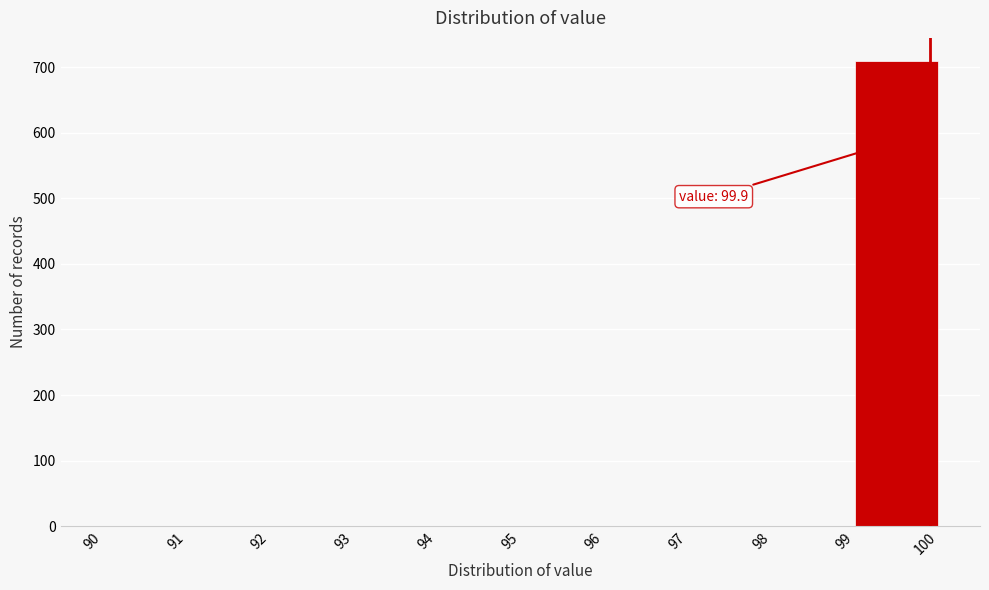

Which range on the x-axis has the tallest bar?

99 to 100